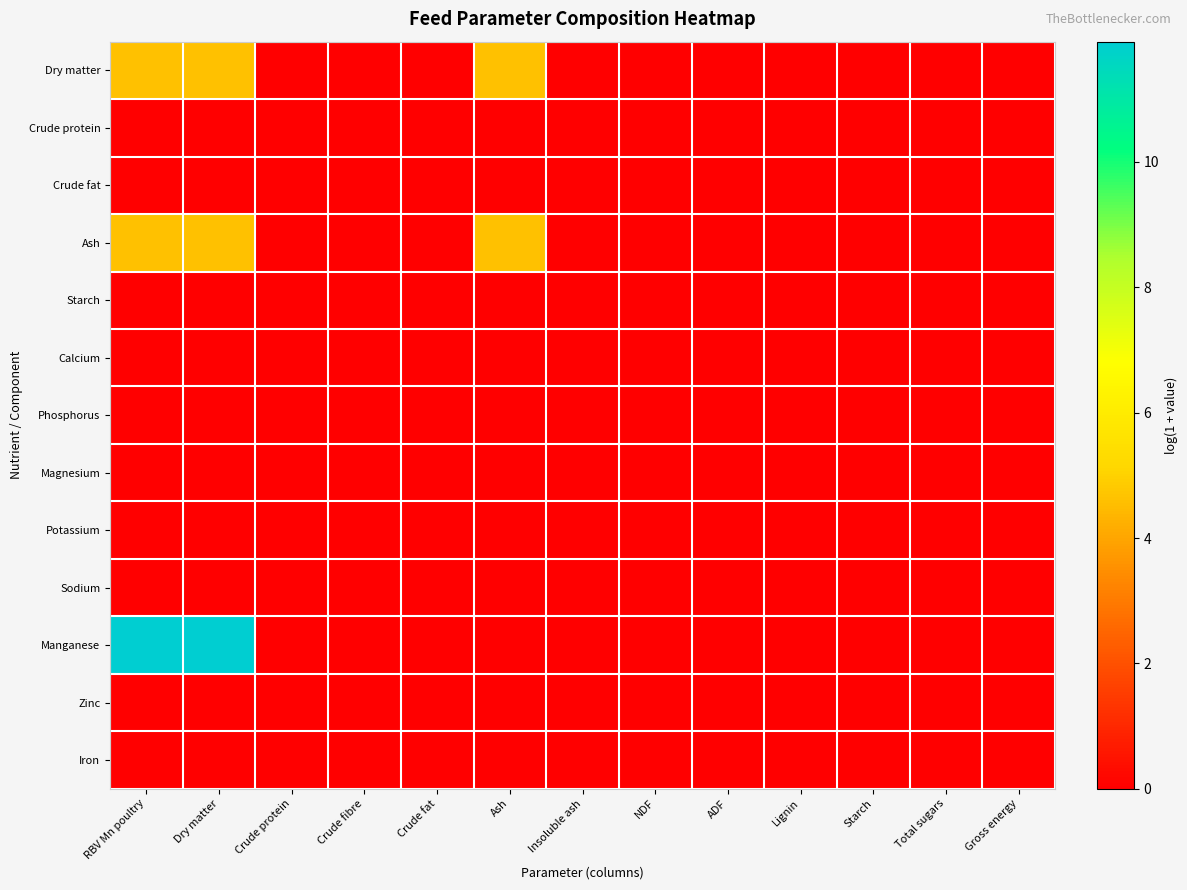

How many series are shown in this chart?

13